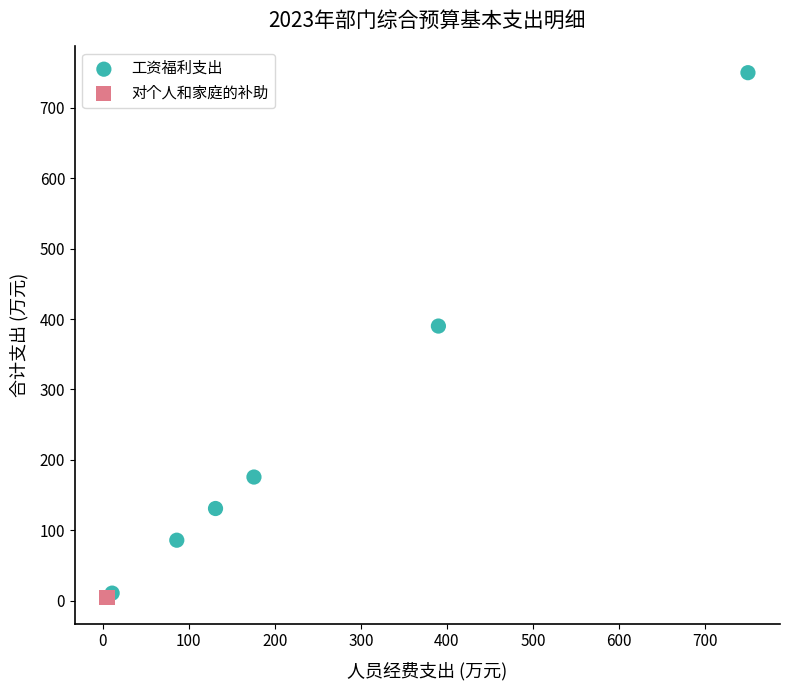

What are all the series names shown in the legend?

工资福利支出, 对个人和家庭的补助